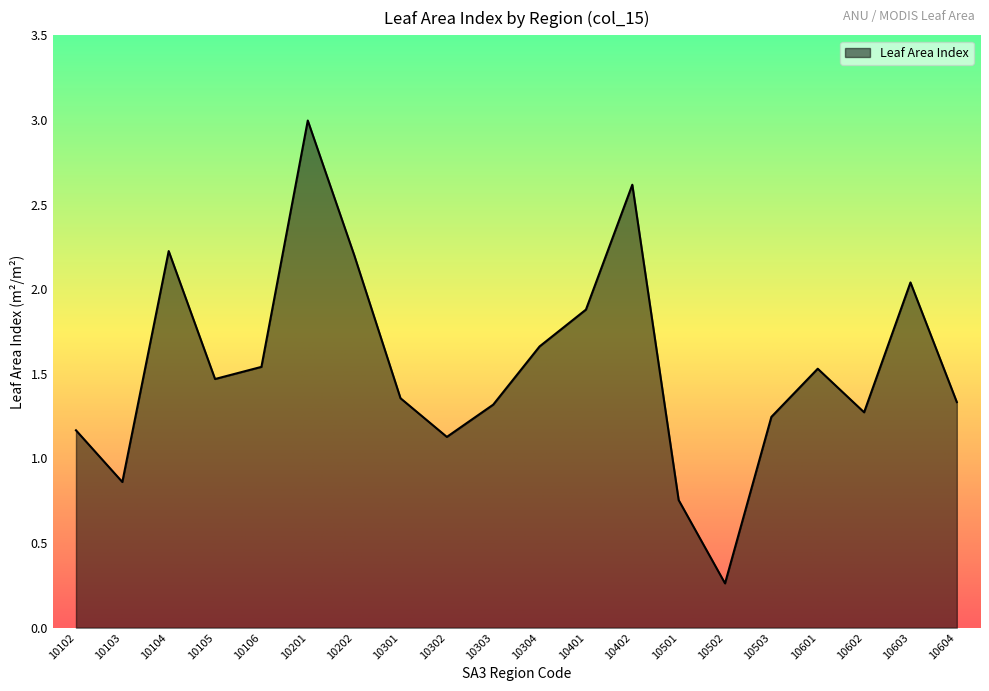

Does the chart display data point markers on the line(s)?

No